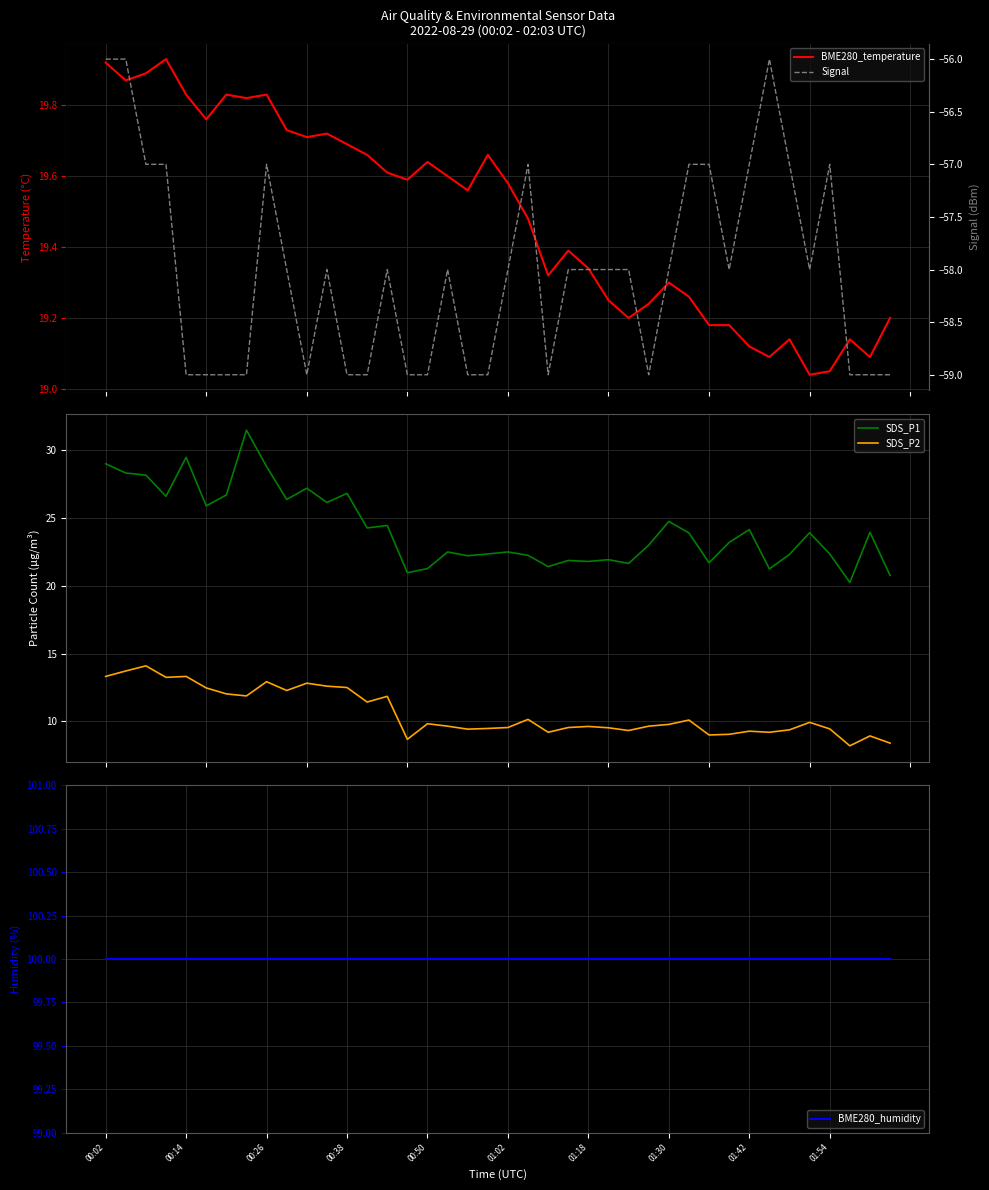

True or false: BME280_temperature has more than 0 points higher than both neighbors.

True